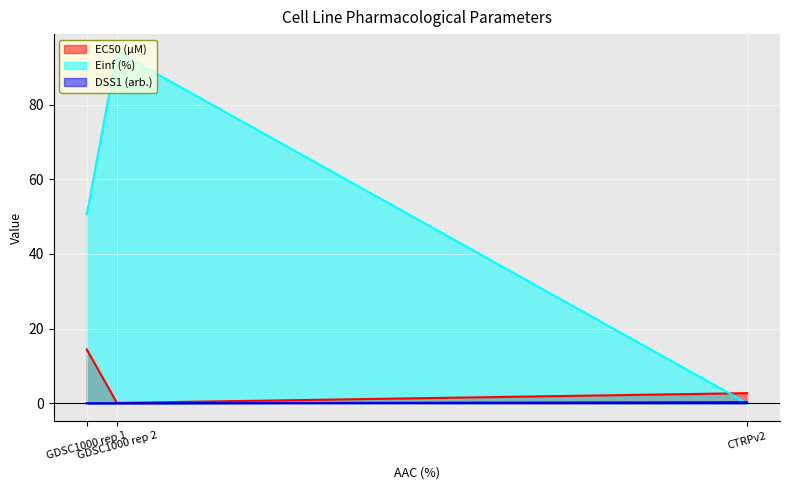

How many series are shown in this chart?

3